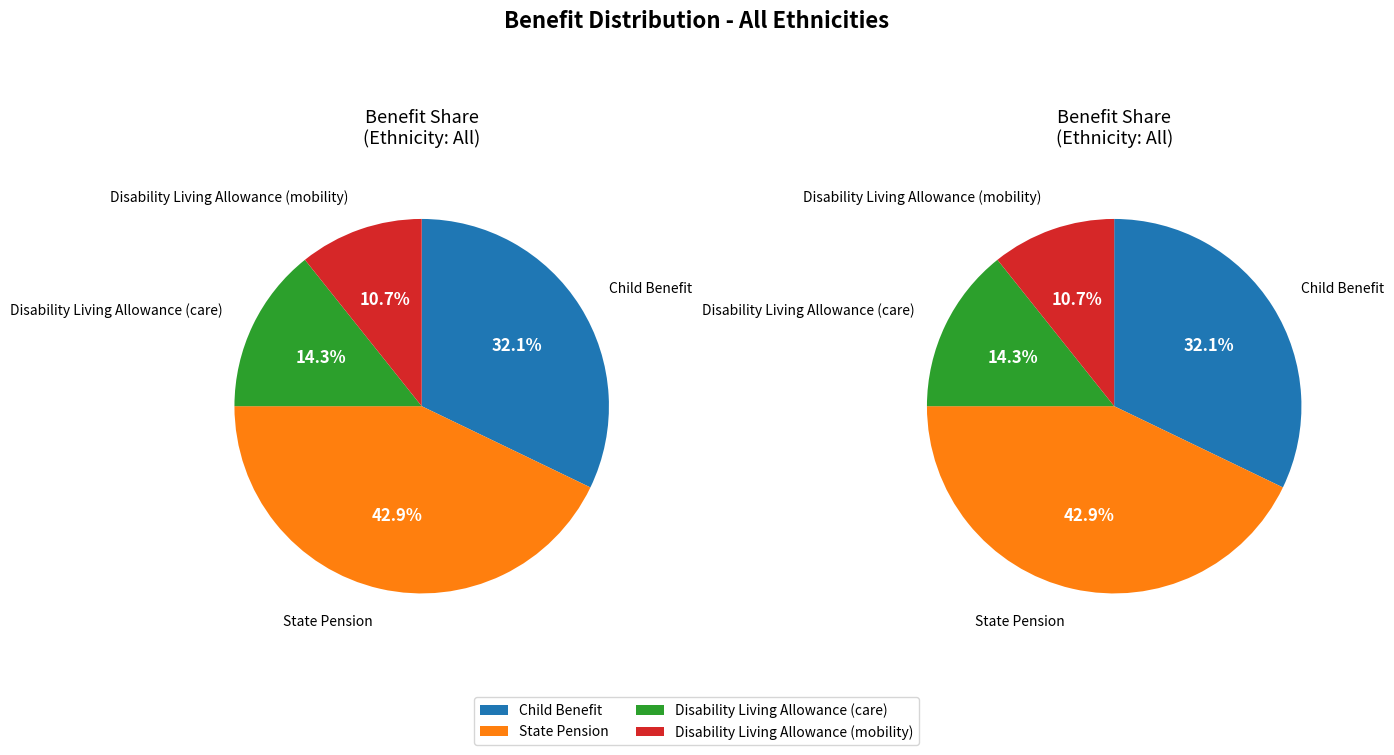

To the nearest percent, what portion does State Pension represent?

43%